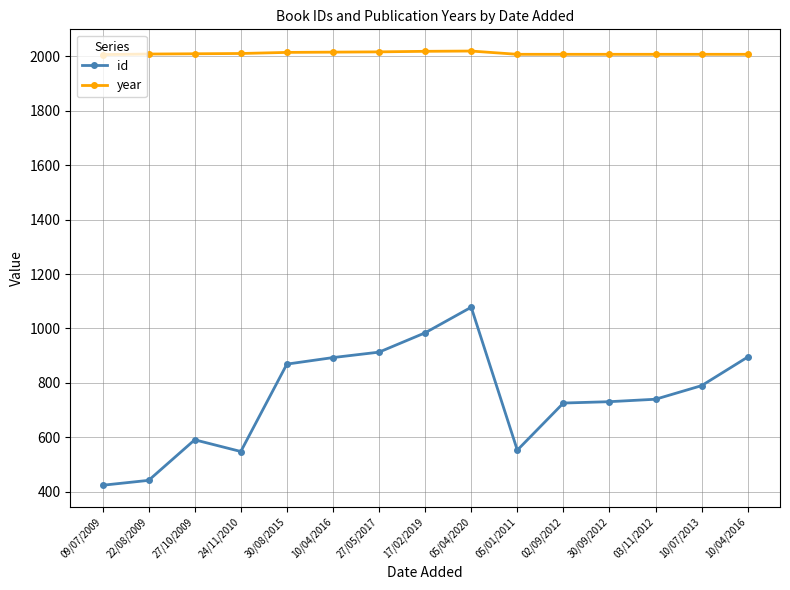

What are all the series names shown in the legend?

id, year